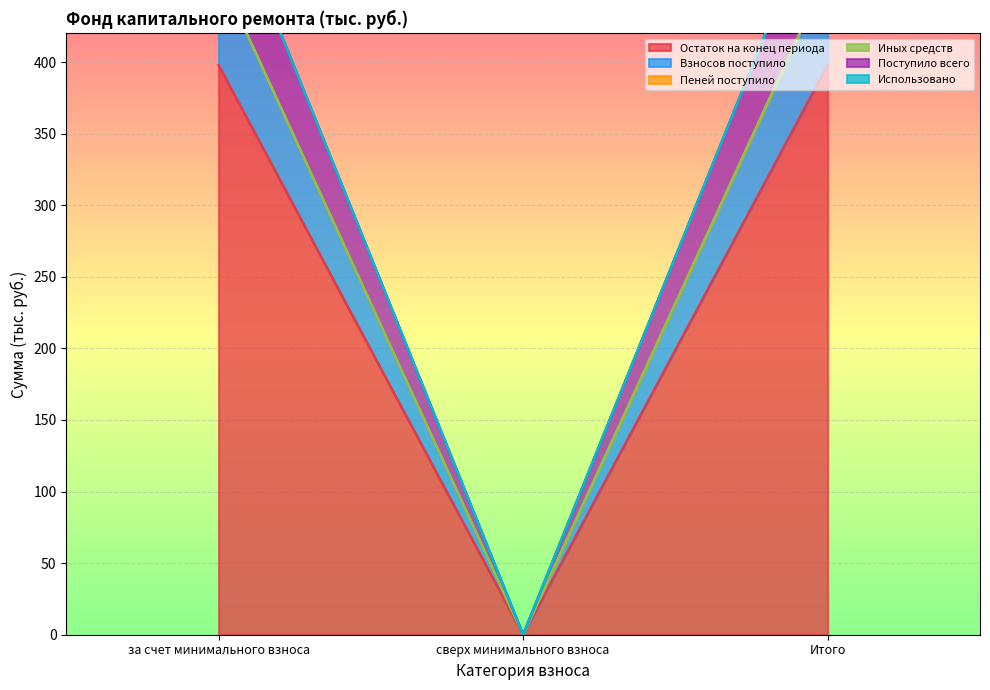

What is the label of the 2nd point from the left?

сверх минимального взноса